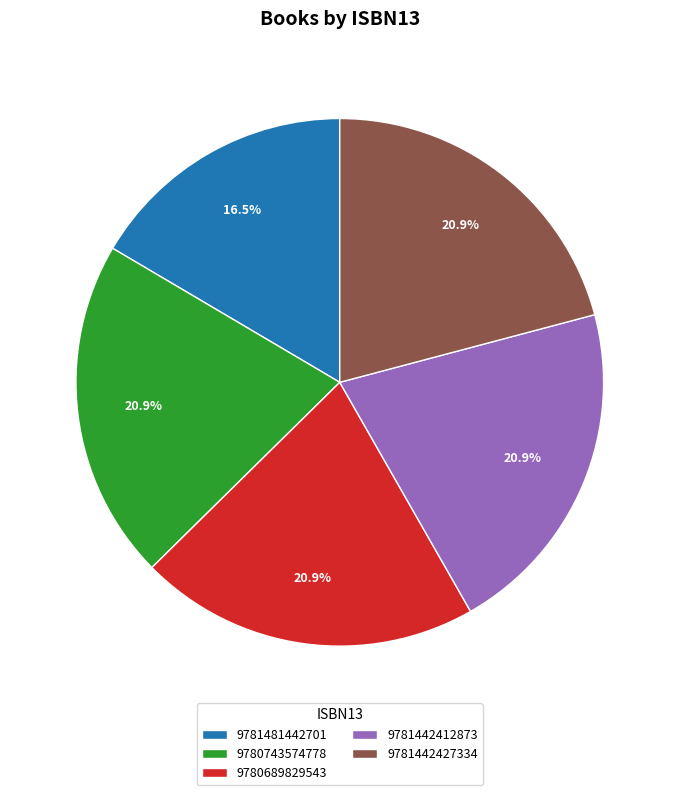

Does 9780743574778 represent more than half of the total?

No